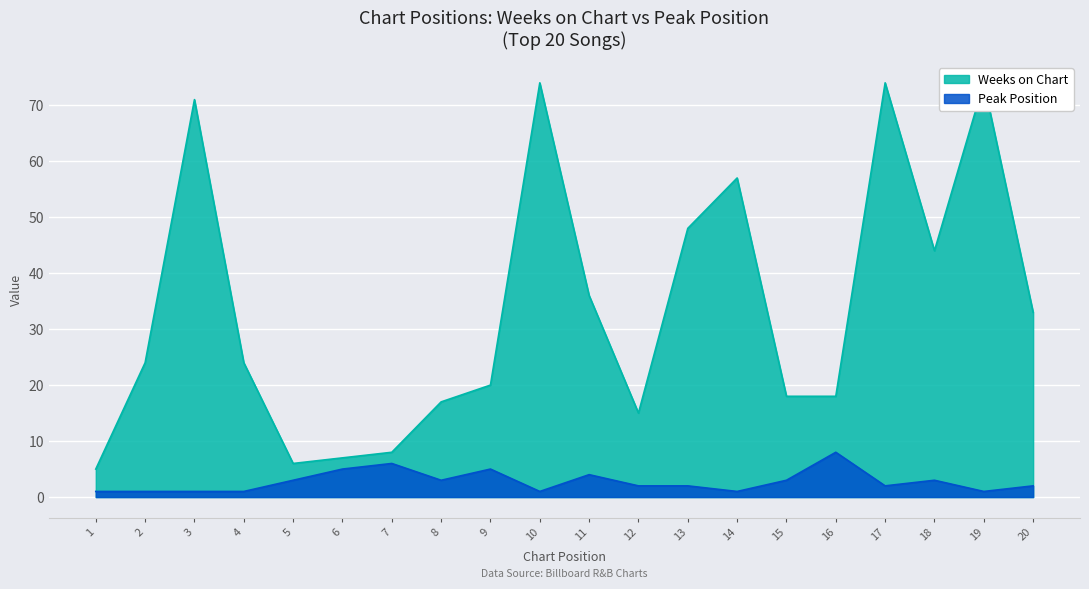

List the series in order of their overall mean, highest first.

Weeks on Chart, Peak Position